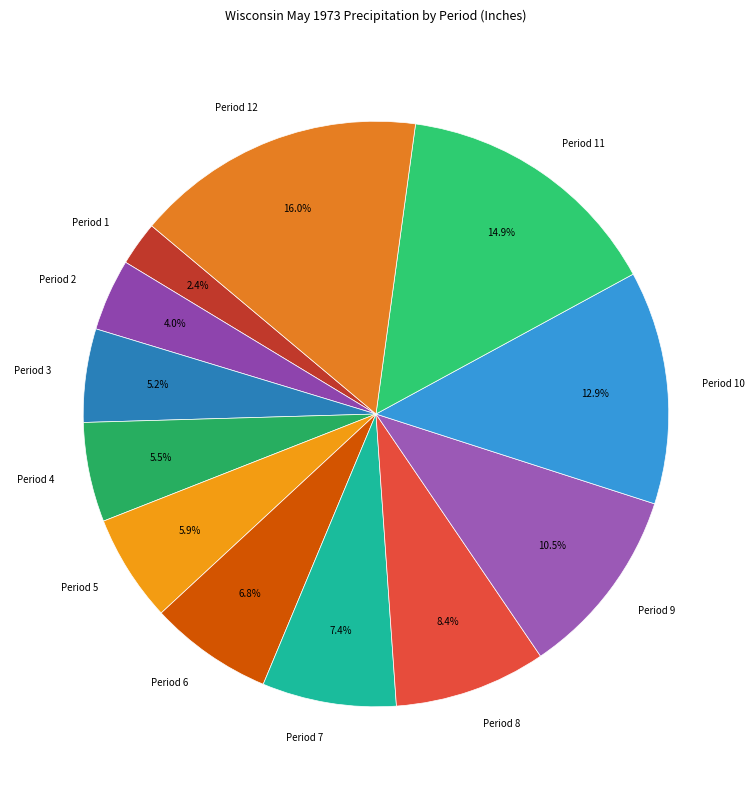

Is the sum of Period 5 and Period 3 greater than half?

No